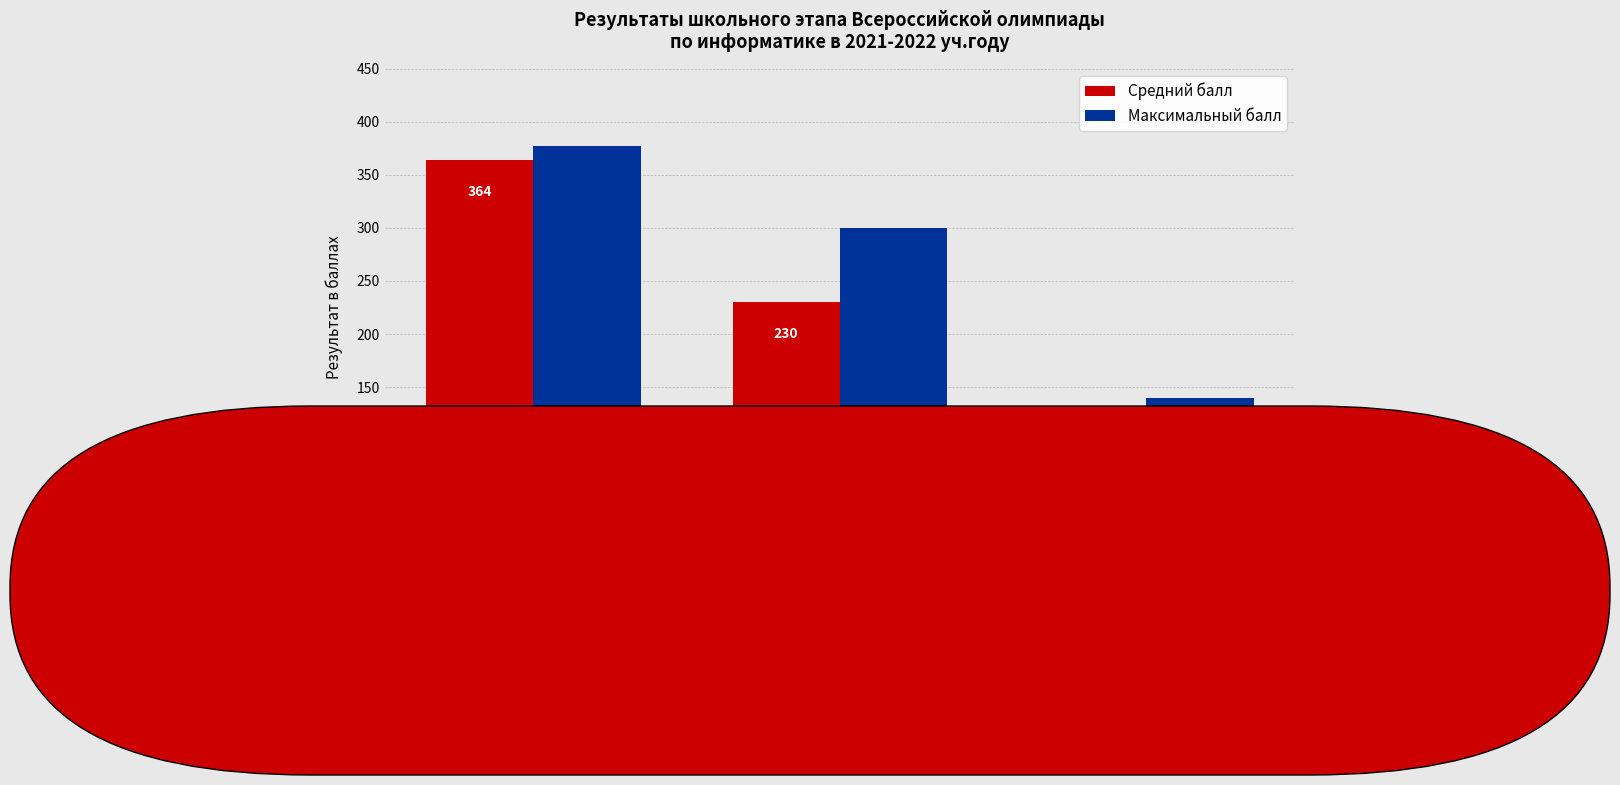

At how many categories does at least one series exceed 90?

3